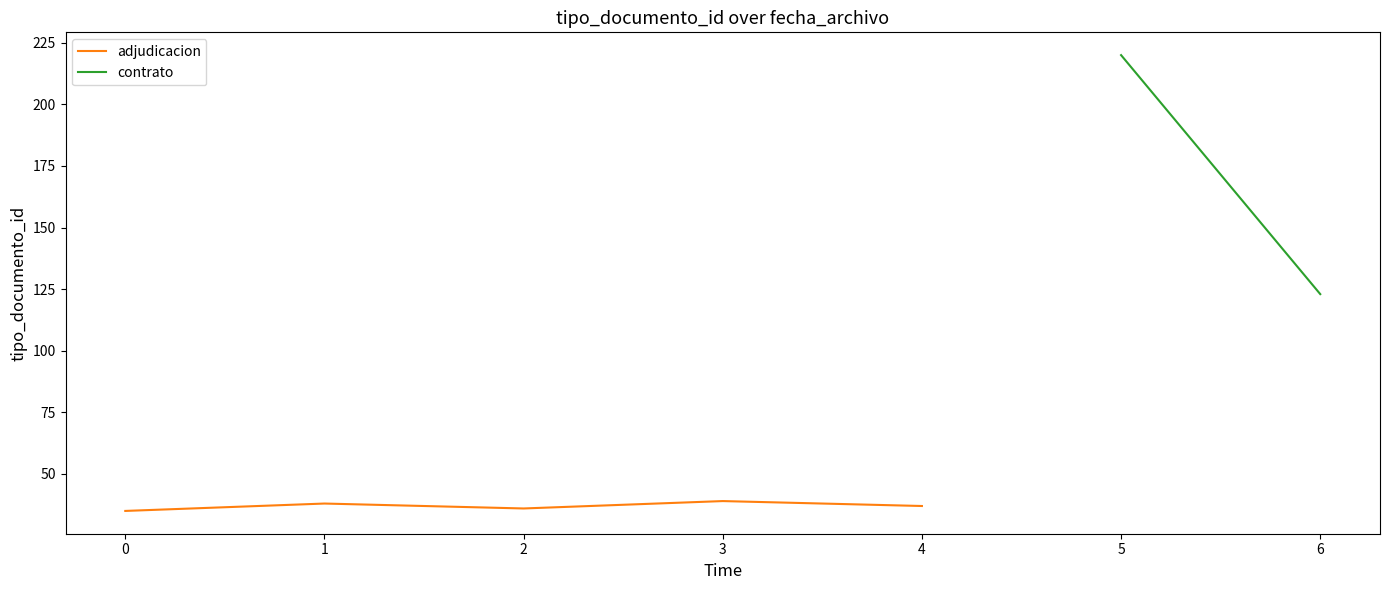

What is the highest value of the adjudicacion series?

39